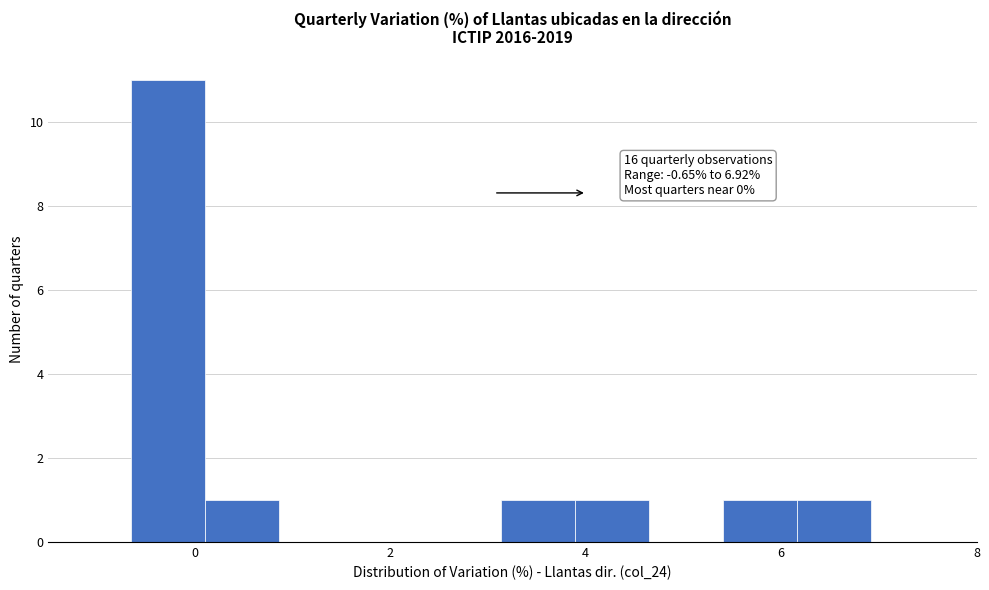

Read against the x-axis, roughly where is the centre of the tallest bar?

-0.2